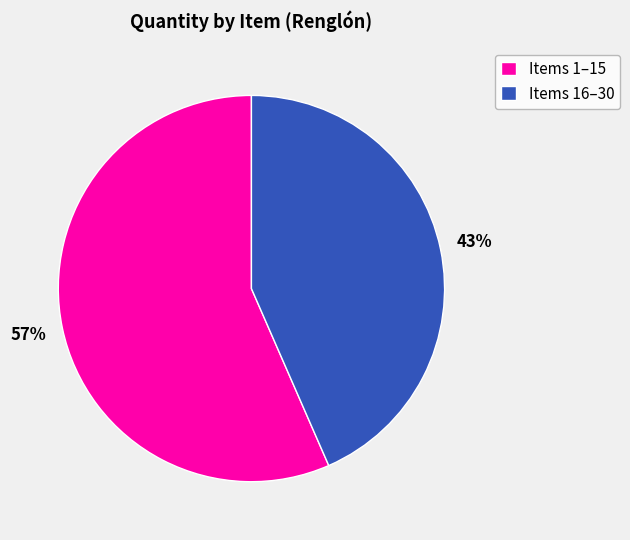

To the nearest percent, what is the combined percentage of Items 16–30 and Items 1–15?

100%